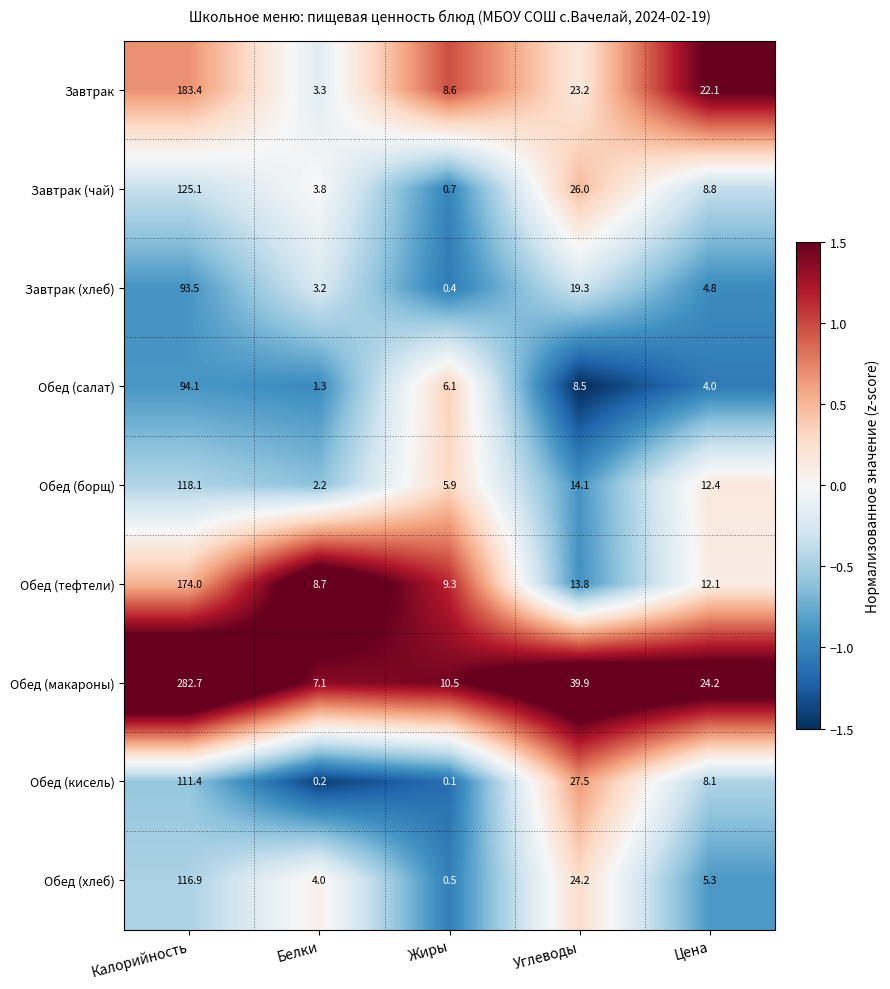

What is the sum of the Обед (тефтели) values at Белки and Цена?

20.8